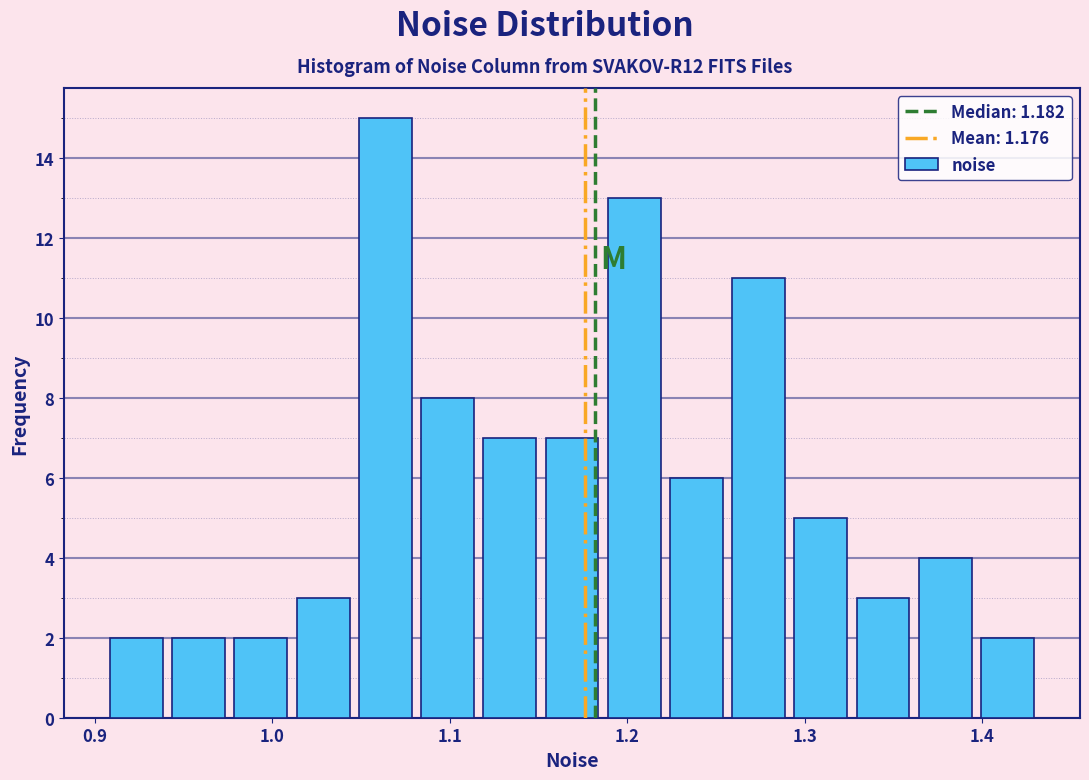

Around what value on the x-axis is the tallest bar? Give the approximate position of its centre, as read against the axis.

1.06